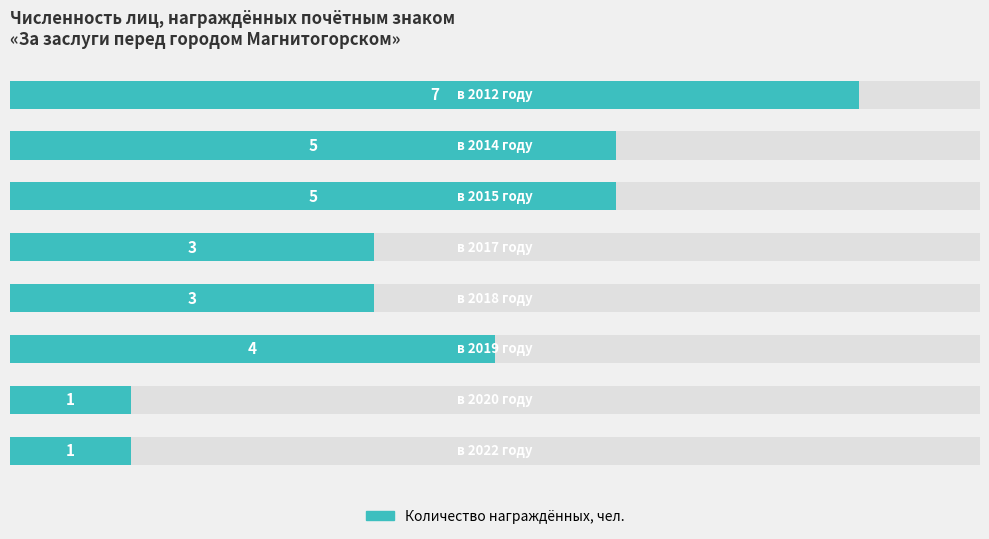

What is the minimum value shown in the chart?

1